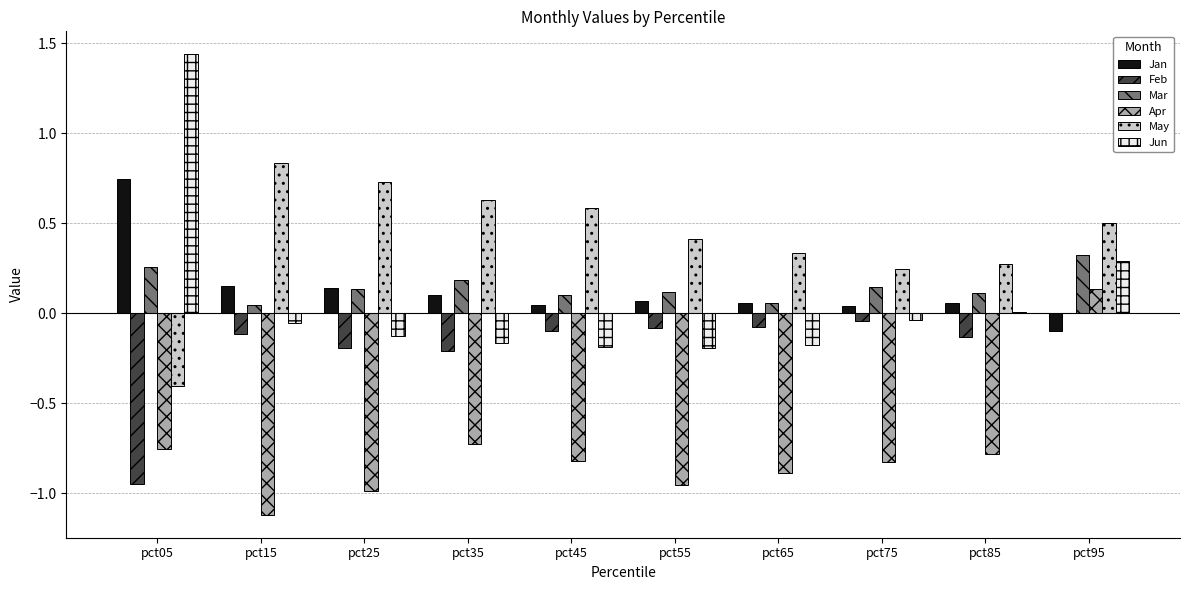

What is the total value across all series at pct75?

-0.5